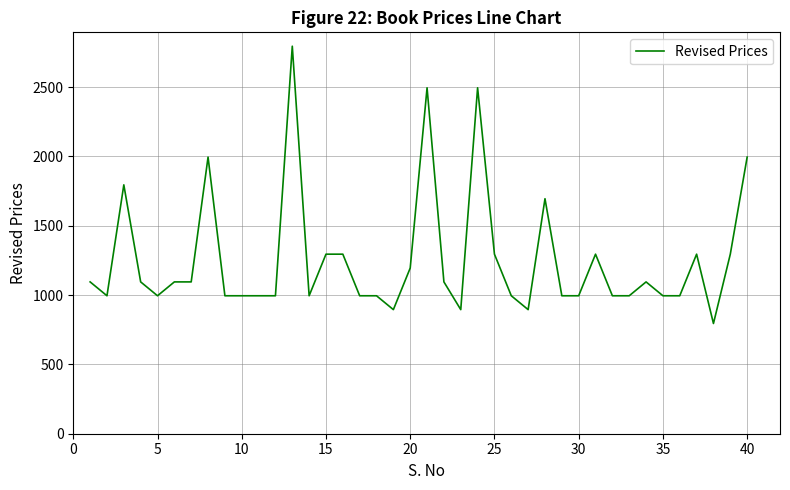

What is the difference between the maximum and minimum values?

2000